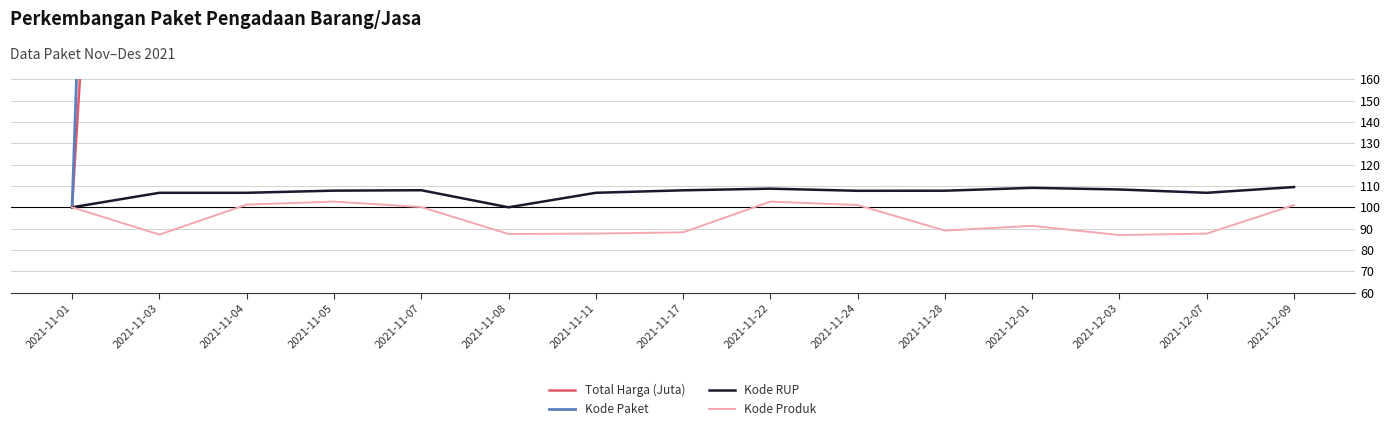

What are all the series names shown in the legend?

Total Harga (Juta), Kode Paket, Kode RUP, Kode Produk